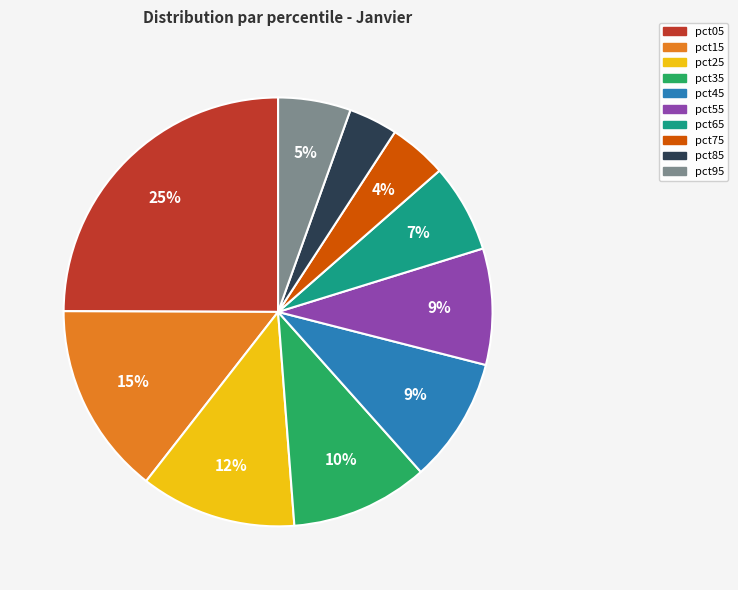

To the nearest percent, what is the difference between the pct05 and pct85 slice percentages?

21%